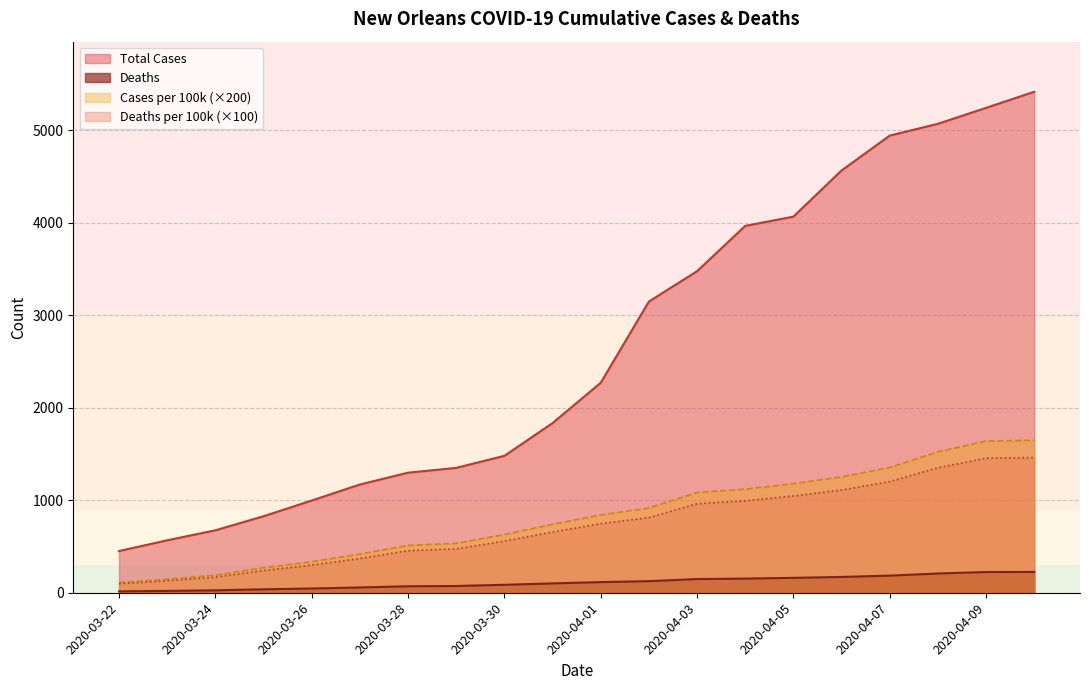

What position from the right is 2020-03-23?

19